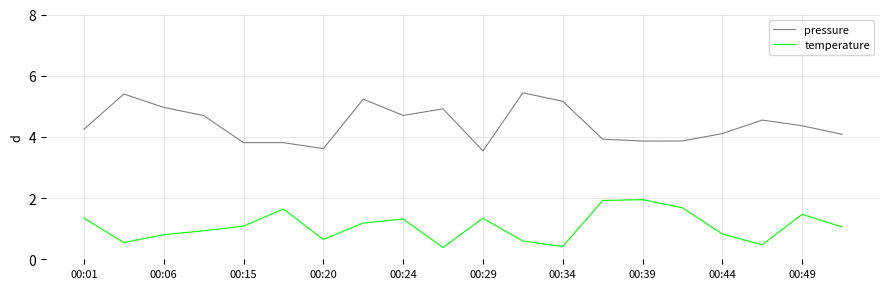

True or false: pressure and temperature cross at least once.

False